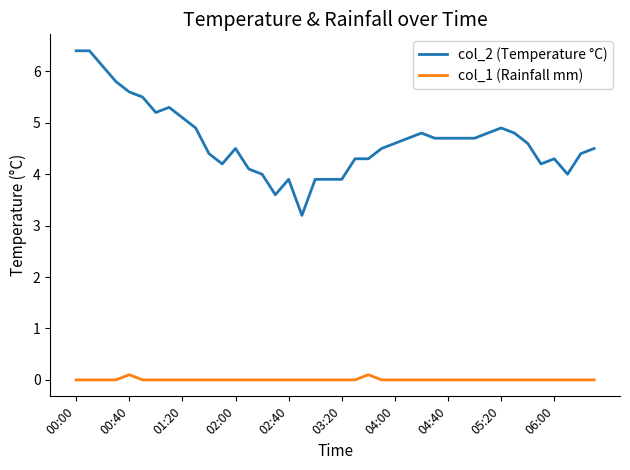

True or false: col_1 (Rainfall mm) and col_2 (Temperature °C) intersect in this chart.

False